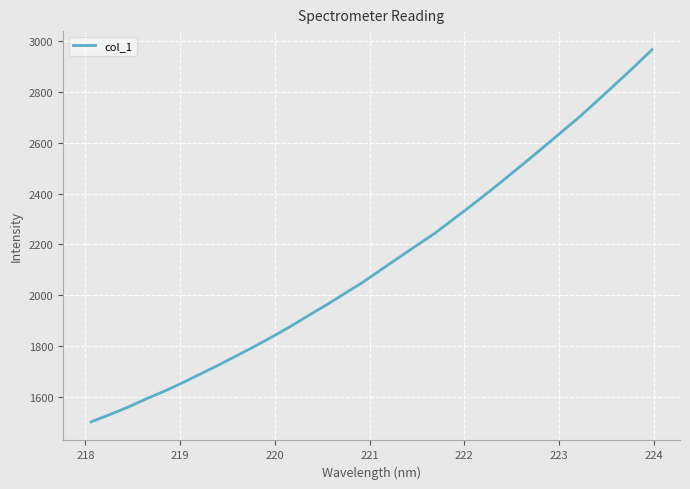

What is the minimum value shown in the chart?

1501.3